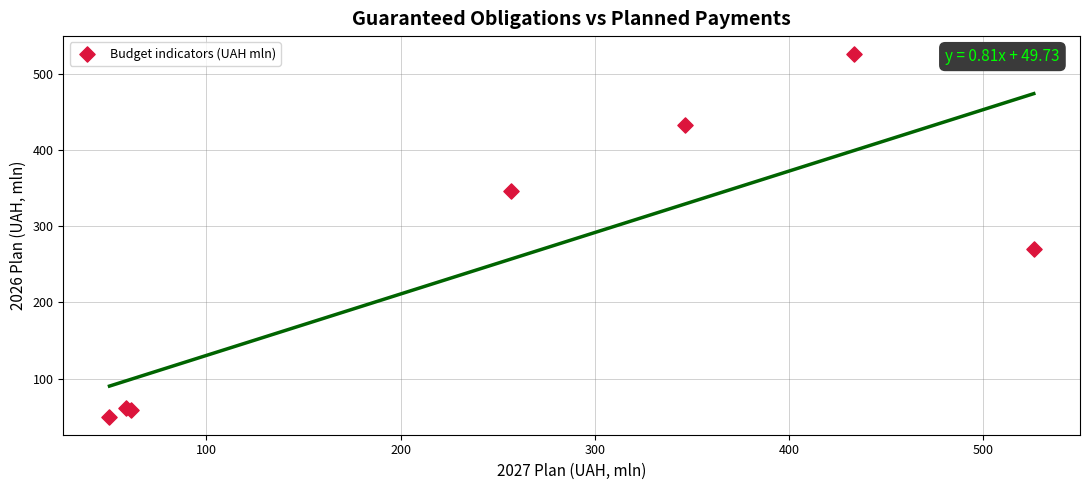

What Y value in the scatter plot is closest to 287?

270.3